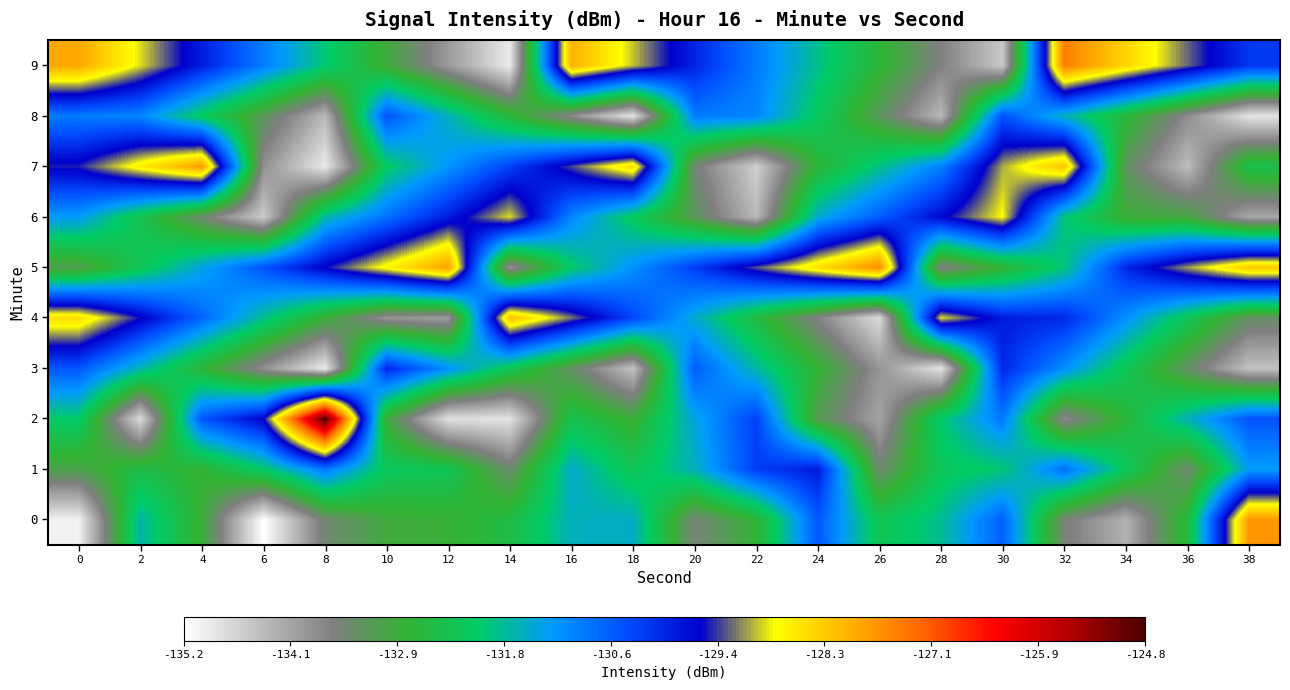

Reading left to right, transcribe all the data shown in this chart.

0: 0=-135.1	2=-131.6	4=-132.9	6=-135.2	8=-133.5	10=-133.0	12=-132.9	14=-132.5	16=-131.6	18=-131.5	20=-133.6	22=-132.8	24=-130.5	26=-132.3	28=-131.8	30=-130.6	32=-133.5	34=-134.3	36=-132.6	38=-127.7
1: 0=-133.1	2=-132.5	4=-132.8	6=-132.0	8=-130.9	10=-132.2	12=-132.3	14=-133.4	16=-131.5	18=-132.3	20=-131.6	22=-130.3	24=-129.9	26=-133.5	28=-132.2	30=-132.0	32=-130.8	34=-132.2	36=-133.5	38=-131.3
2: 0=-132.0	2=-134.8	4=-130.5	6=-129.6	8=-124.8	10=-132.9	12=-134.8	14=-134.9	16=-132.4	18=-132.9	20=-131.4	22=-130.3	24=-133.2	26=-134.1	28=-132.0	30=-130.9	32=-133.8	34=-132.7	36=-131.6	38=-130.5
3: 0=-130.5	2=-131.6	4=-132.7	6=-133.8	8=-135.0	10=-130.0	12=-131.1	14=-132.2	16=-133.3	18=-134.5	20=-130.6	22=-131.7	24=-132.8	26=-133.9	28=-134.9	30=-130.0	32=-131.1	34=-132.2	36=-133.3	38=-134.5
4: 0=-128.5	2=-129.6	4=-130.7	6=-131.8	8=-132.9	10=-133.9	12=-134.0	14=-128.1	16=-129.2	18=-130.3	20=-131.5	22=-132.6	24=-133.7	26=-134.8	28=-128.9	30=-129.9	32=-130.0	34=-131.1	36=-132.2	38=-133.3
5: 0=-133.1	2=-132.3	4=-131.4	6=-130.5	8=-129.6	10=-128.7	12=-127.8	14=-133.9	16=-132.0	18=-131.1	20=-130.2	22=-129.4	24=-128.5	26=-127.6	28=-133.7	30=-132.8	32=-131.9	34=-130.0	36=-129.1	38=-128.2
6: 0=-131.2	2=-132.3	4=-133.5	6=-134.6	8=-131.7	10=-130.8	12=-129.9	14=-128.9	16=-131.0	18=-132.1	20=-133.2	22=-134.3	24=-131.5	26=-130.6	28=-129.7	30=-128.8	32=-131.9	34=-132.9	36=-133.0	38=-134.1
7: 0=-129.5	2=-128.6	4=-127.7	6=-133.8	8=-135.0	10=-132.1	12=-131.2	14=-130.3	16=-129.4	18=-128.4	20=-133.5	22=-134.6	24=-132.7	26=-131.8	28=-131.0	30=-129.1	32=-128.2	34=-133.3	36=-134.4	38=-132.4
8: 0=-130.9	2=-131.0	4=-132.1	6=-133.2	8=-134.3	10=-130.5	12=-131.6	14=-132.7	16=-133.8	18=-134.9	20=-130.9	22=-131.0	24=-132.1	26=-133.2	28=-134.3	30=-130.5	32=-131.6	34=-132.7	36=-133.8	38=-134.9
9: 0=-127.9	2=-128.9	4=-129.9	6=-130.9	8=-131.9	10=-132.9	12=-134.0	14=-135.0	16=-128.0	18=-129.0	20=-130.0	22=-130.9	24=-131.8	26=-132.7	28=-133.6	30=-134.5	32=-127.5	34=-128.4	36=-129.3	38=-130.2